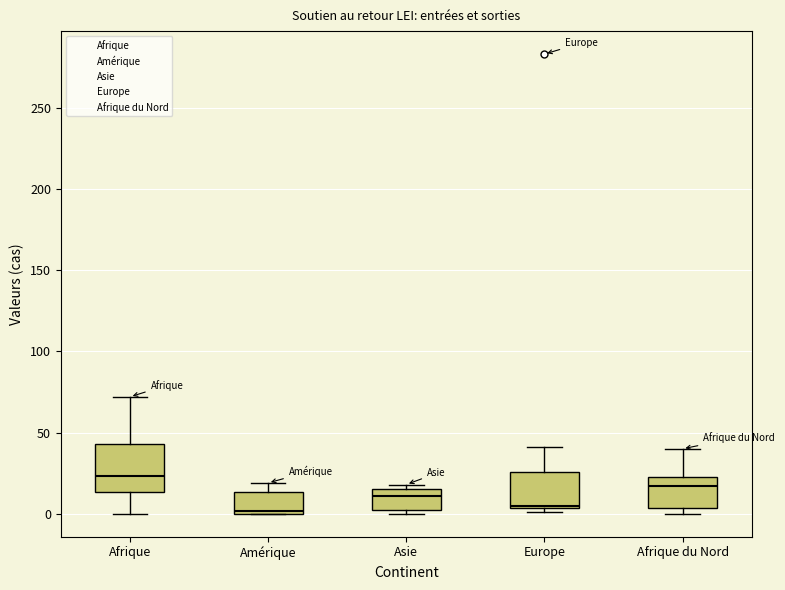

Where does the upper whisker of the box for Amérique end on the y-axis? The values are not printed on the chart, so give them approximately, as read against the axis.

20